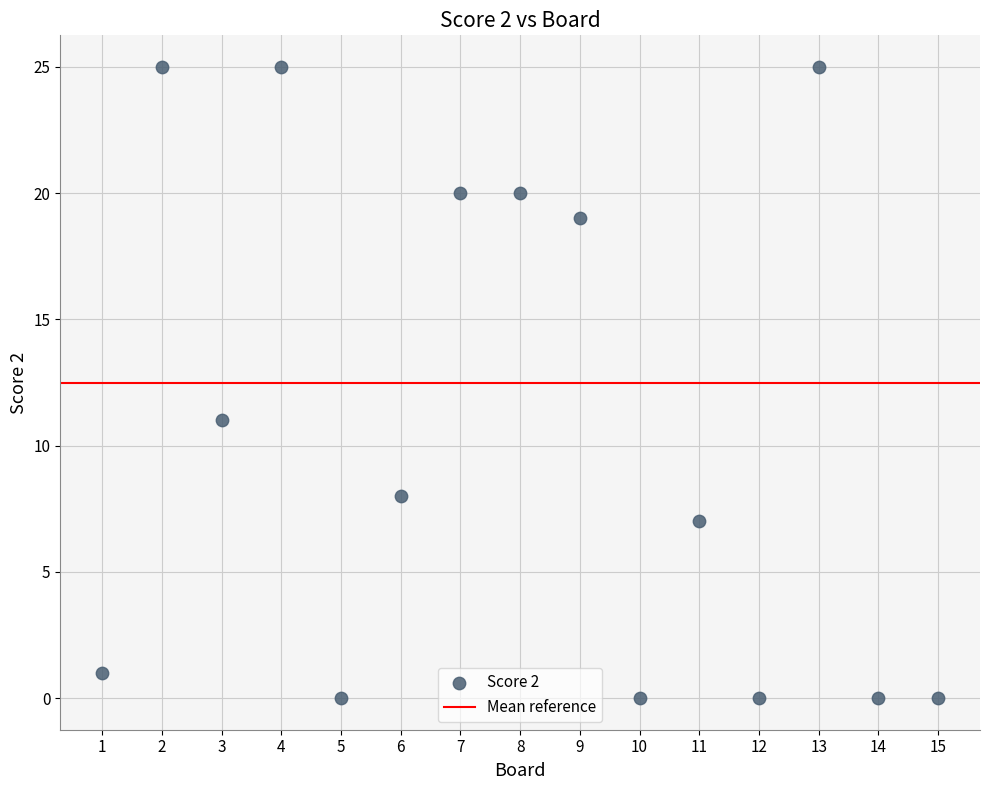

What is the range of Y values (max minus min)?

25